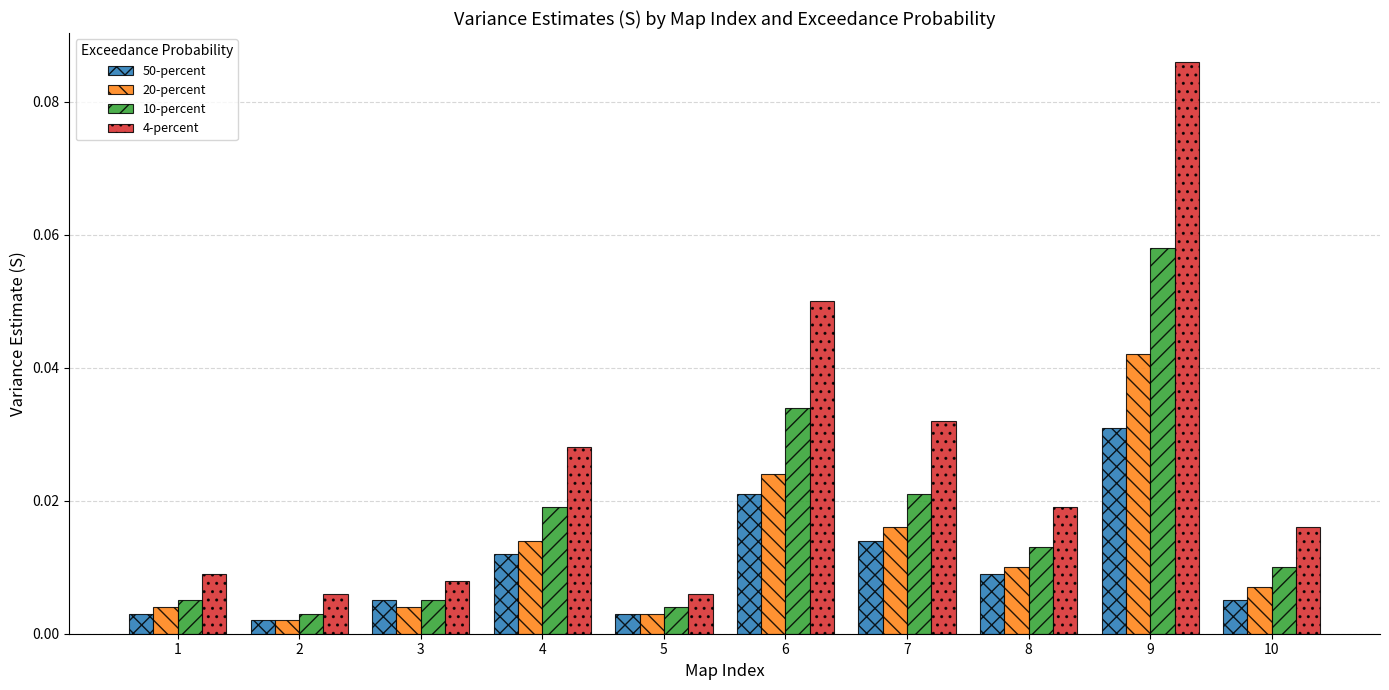

At which category is the sum across all series the highest?

9